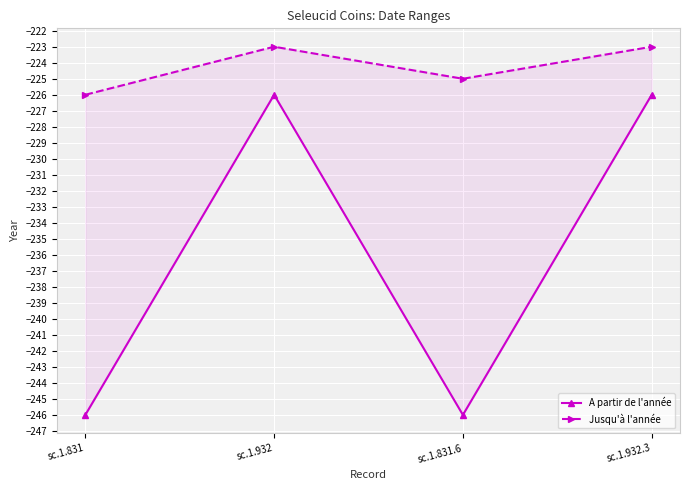

List the labels in order of Jusqu'à l'année value, smallest first.

sc.1.831, sc.1.831.6, sc.1.932, sc.1.932.3